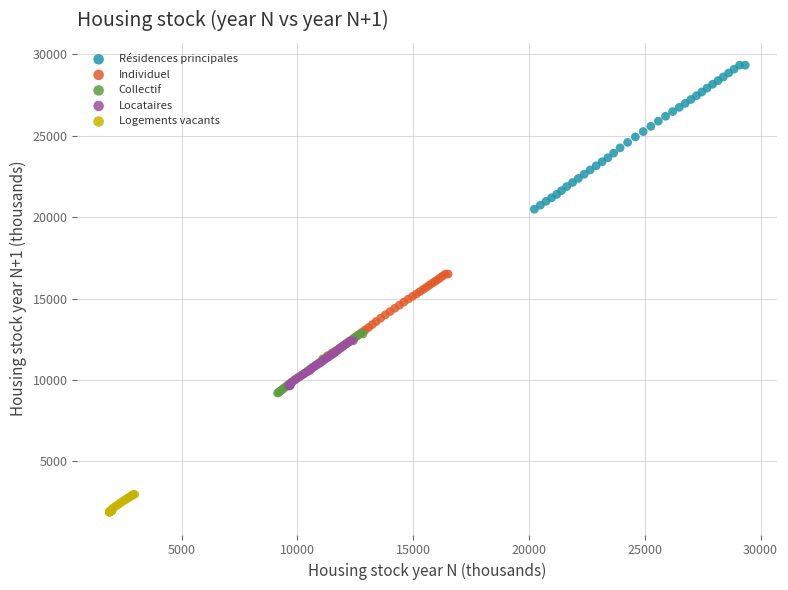

Which series contains the highest Y value?

Résidences principales